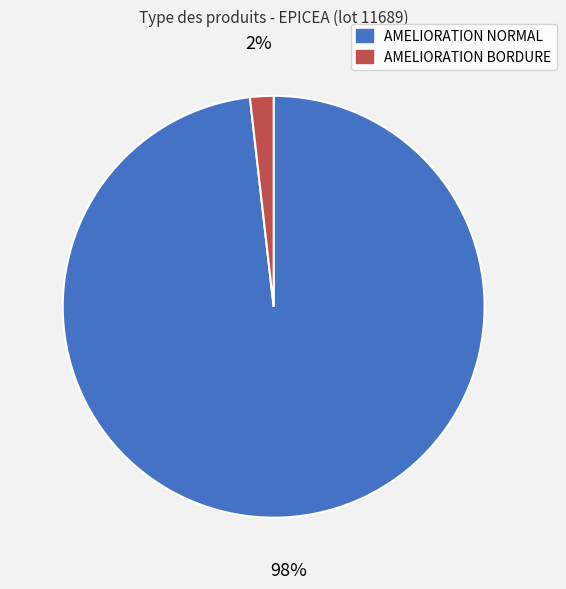

To the nearest percent, what is the difference between the largest and smallest slice percentages?

96%